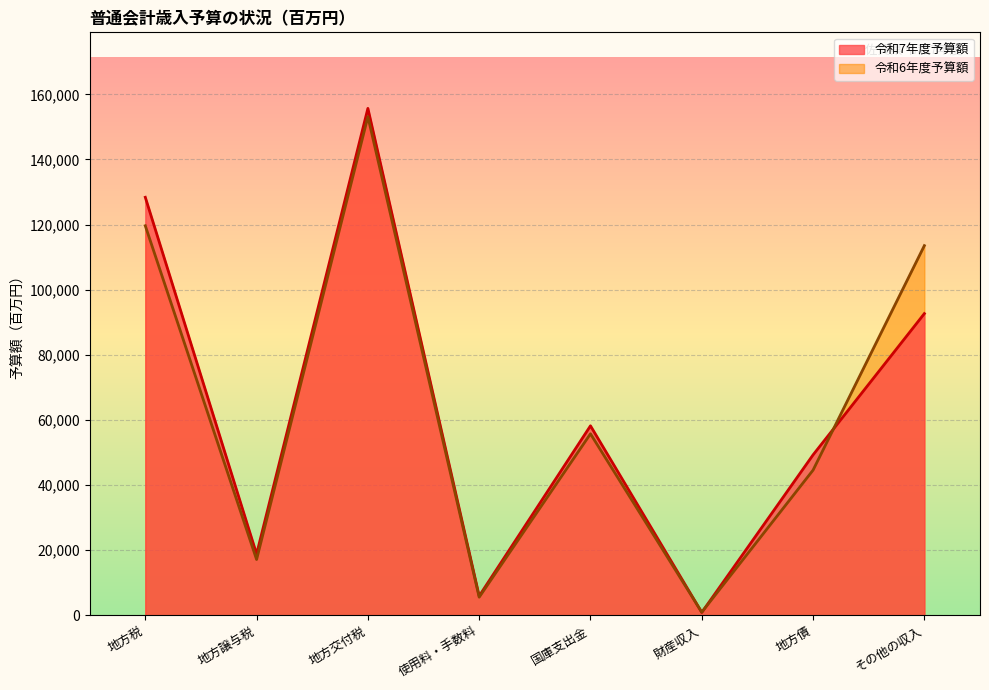

What is the total value across all series at 財産収入?

1843